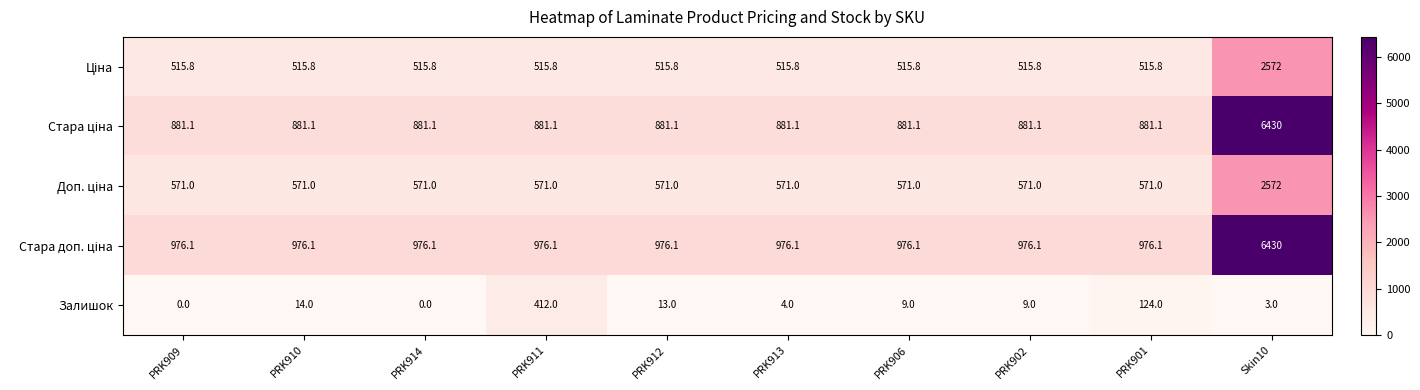

What is the total value across all series at PRK912?

2957.0